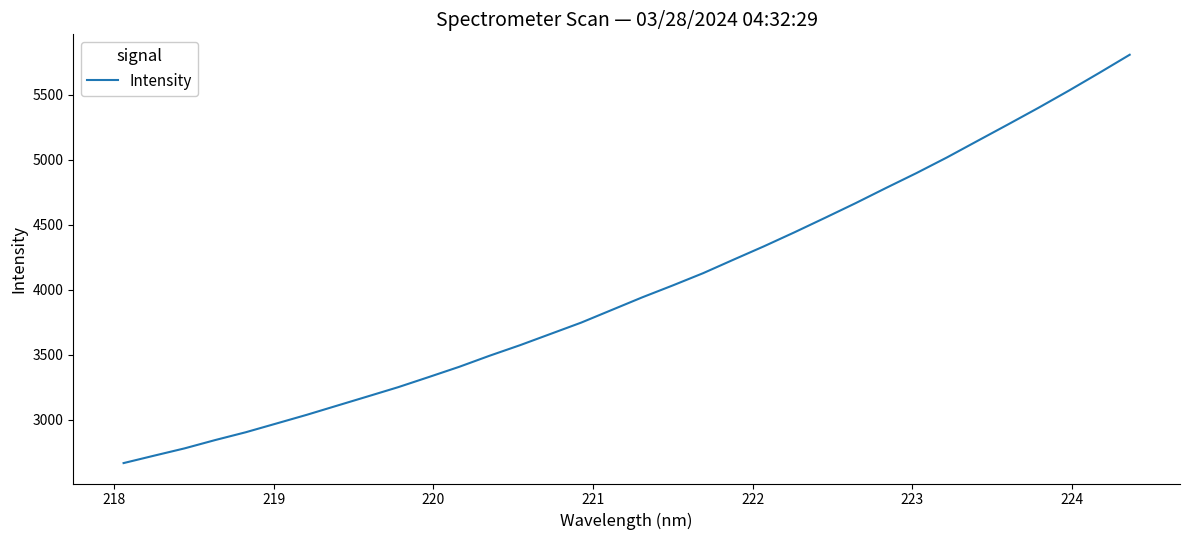

What is the smallest value displayed?

2668.6